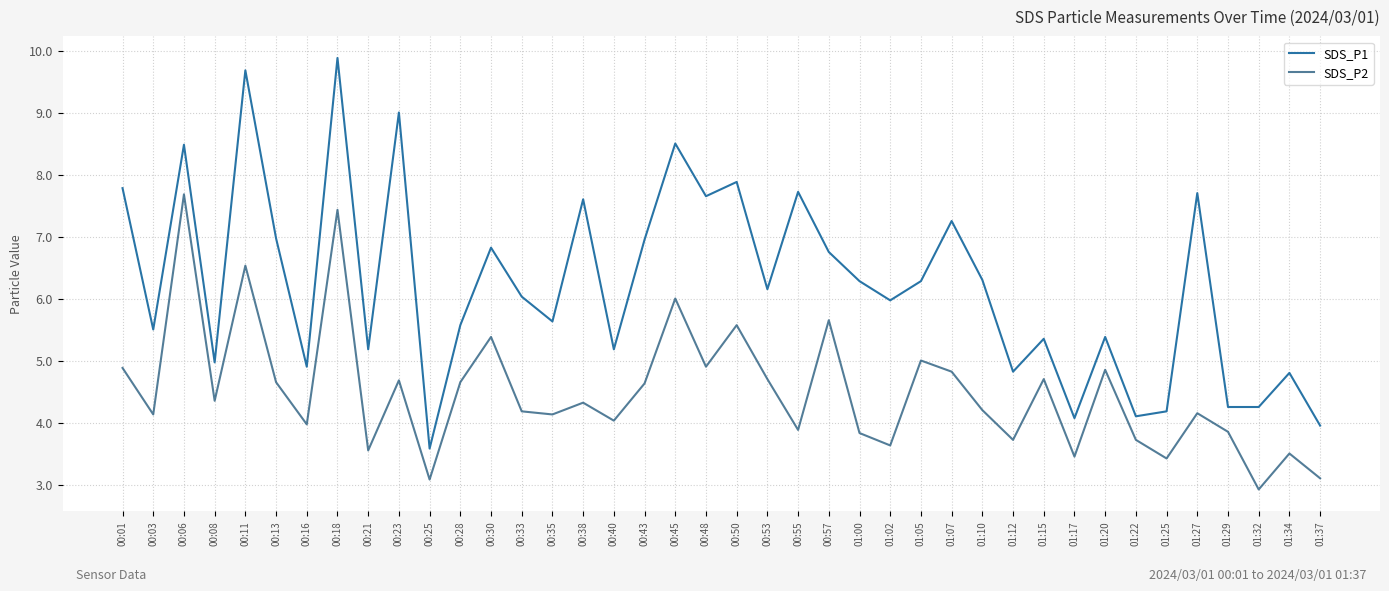

What is the approximate value of SDS_P2 at 01:37?

3.1